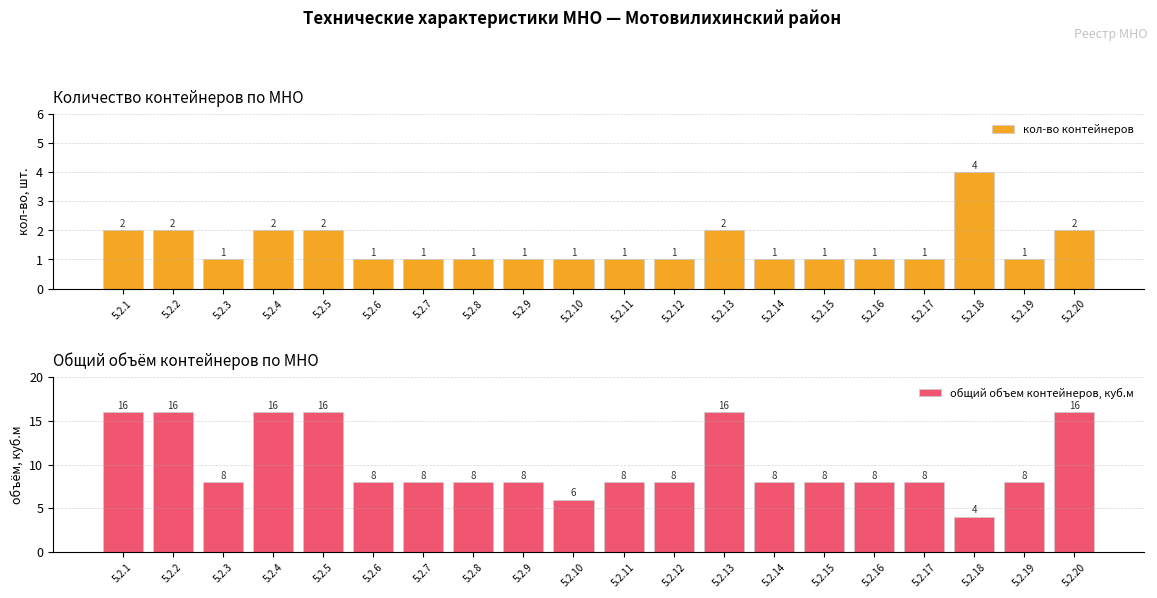

What is the difference between the highest and lowest values at 5.2.16?

7